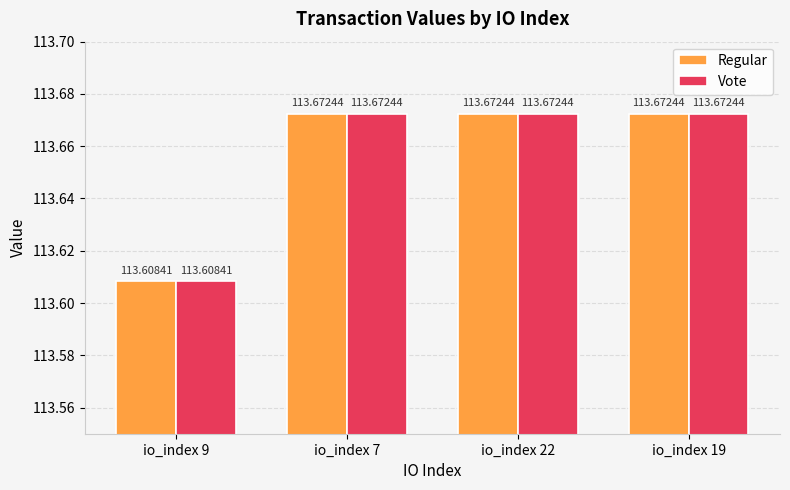

What is the difference between the Vote values at io_index 9 and io_index 7?

0.1